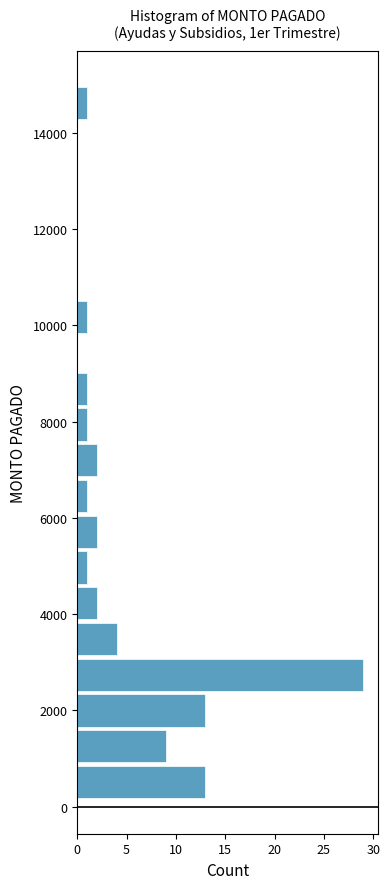

Around what value on the y-axis is the longest bar? Give the approximate position of its centre, as read against the axis.

2800